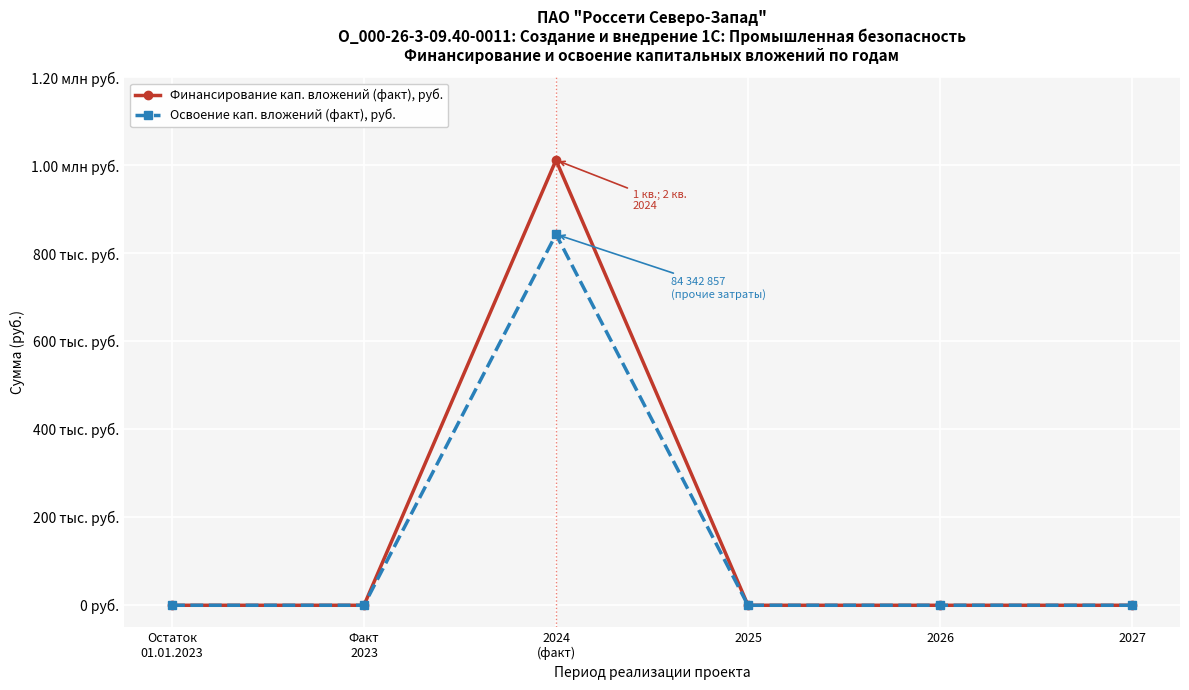

What are all the series names shown in the legend?

Финансирование кап. вложений (факт), руб., Освоение кап. вложений (факт), руб.